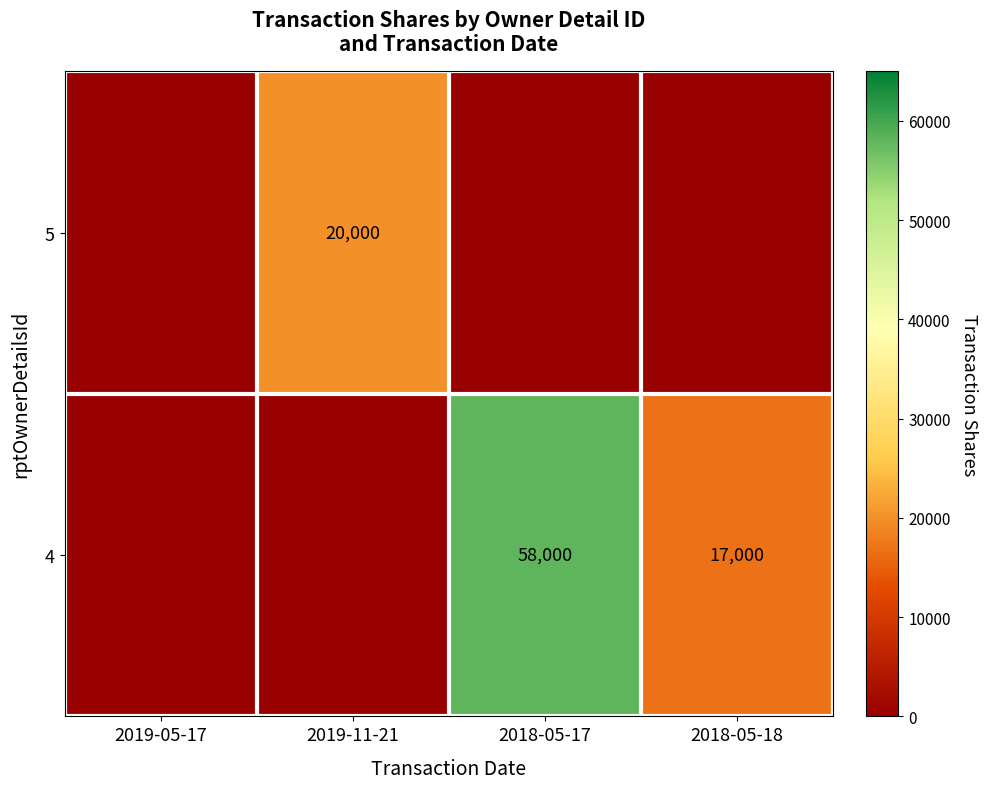

True or false: 4 has a value of 24624 at 2018-05-17.

False